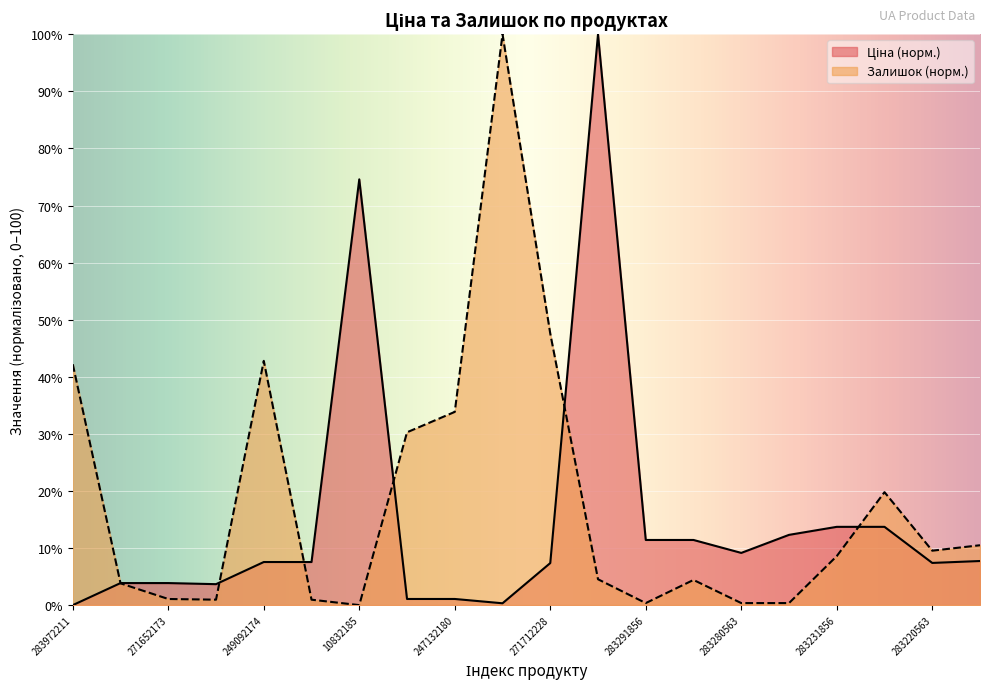

Which series has the largest total across all categories?

Залишок (норм.)